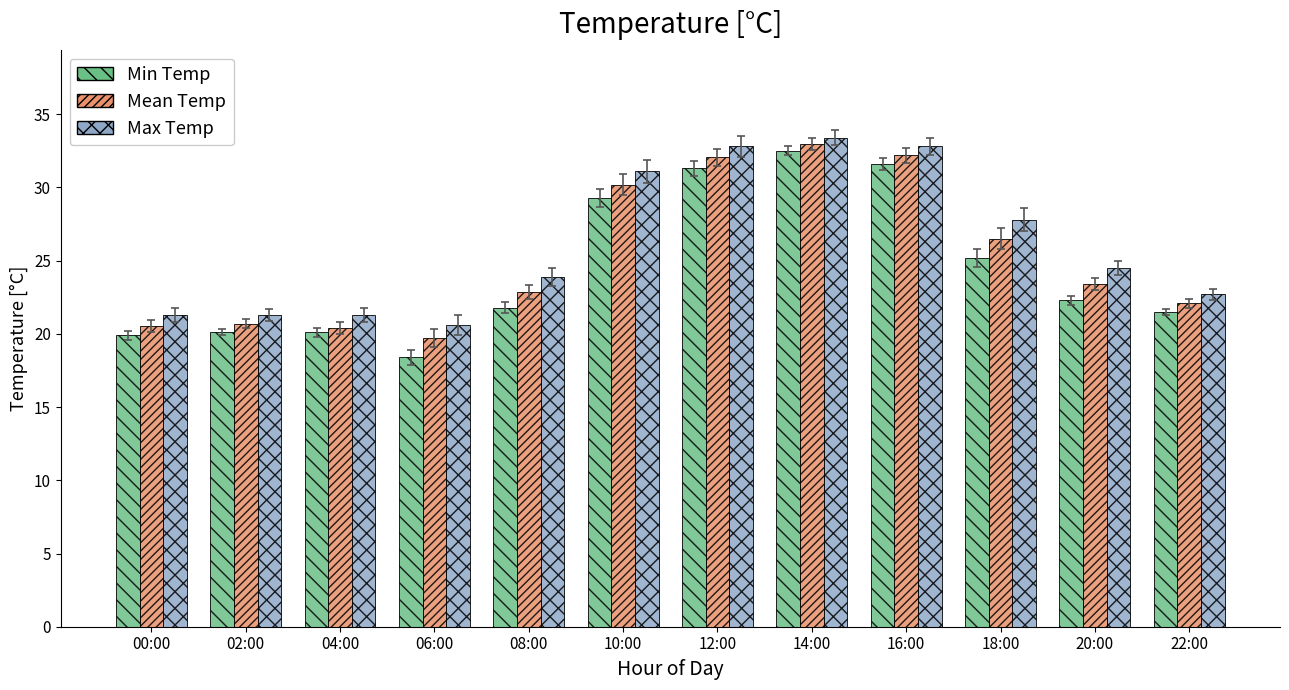

What is the difference between the second highest and second lowest values in the Max Temp series?

11.5